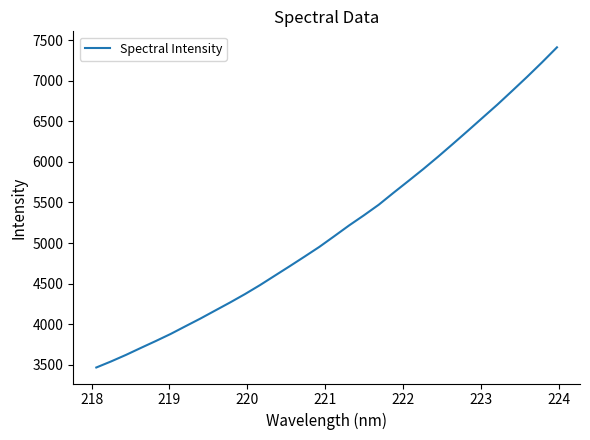

What is the maximum value shown in the chart?

7411.5